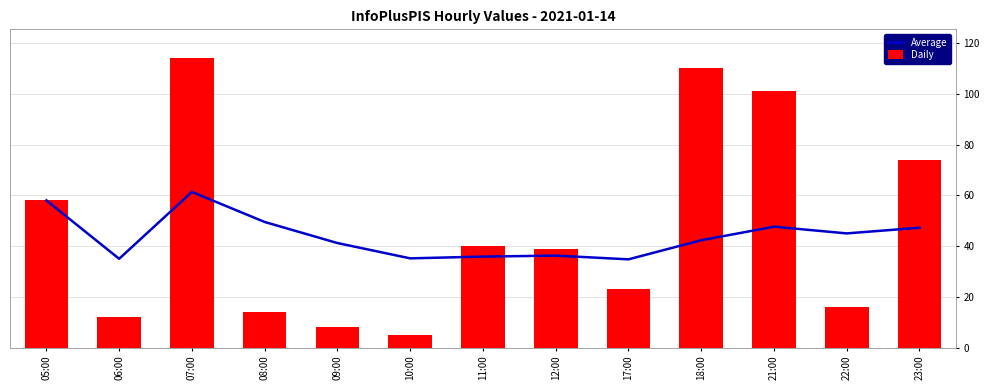

What is the sum of the Average values at 12:00 and 10:00?

71.4